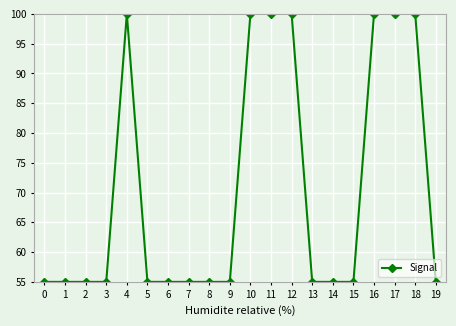

What is the approximate value at 9?

55